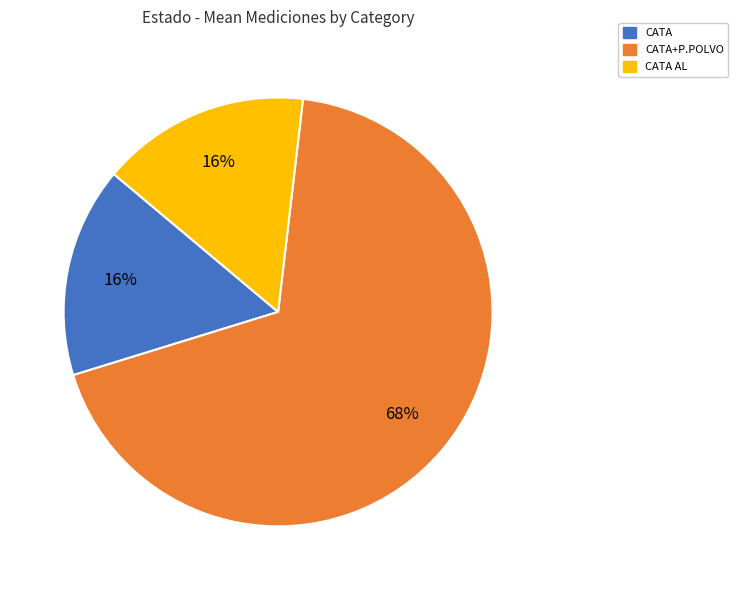

True or false: CATA accounts for 24% of the total.

False